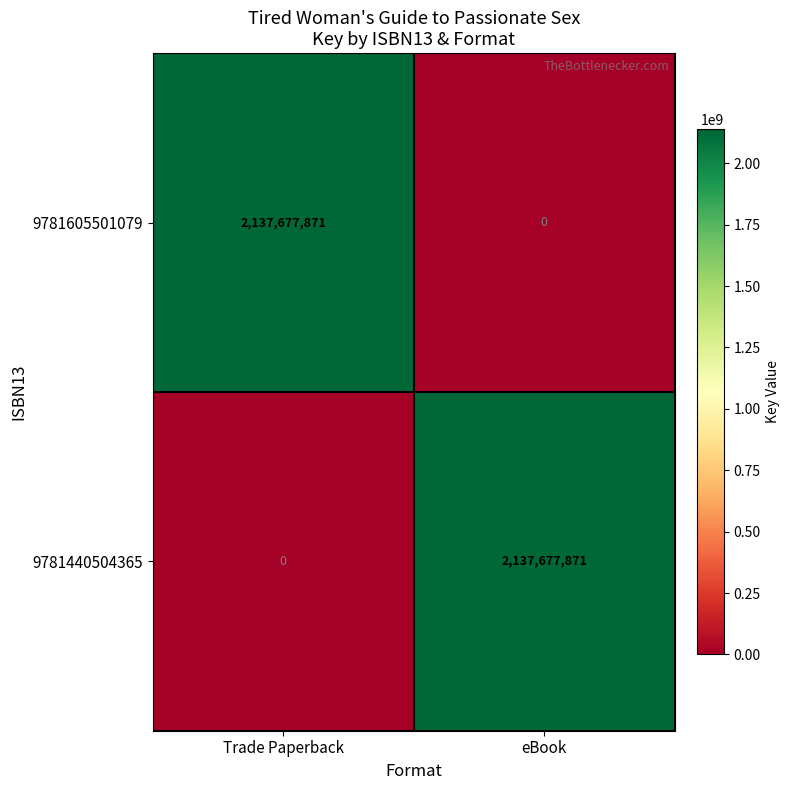

What is the total value across all series at Trade Paperback?

2137677871